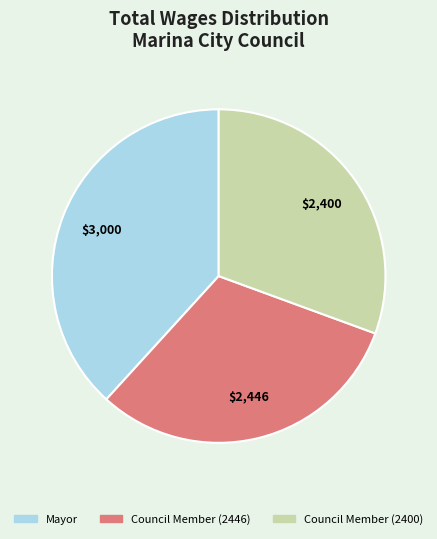

Count the number of slices in the pie.

3